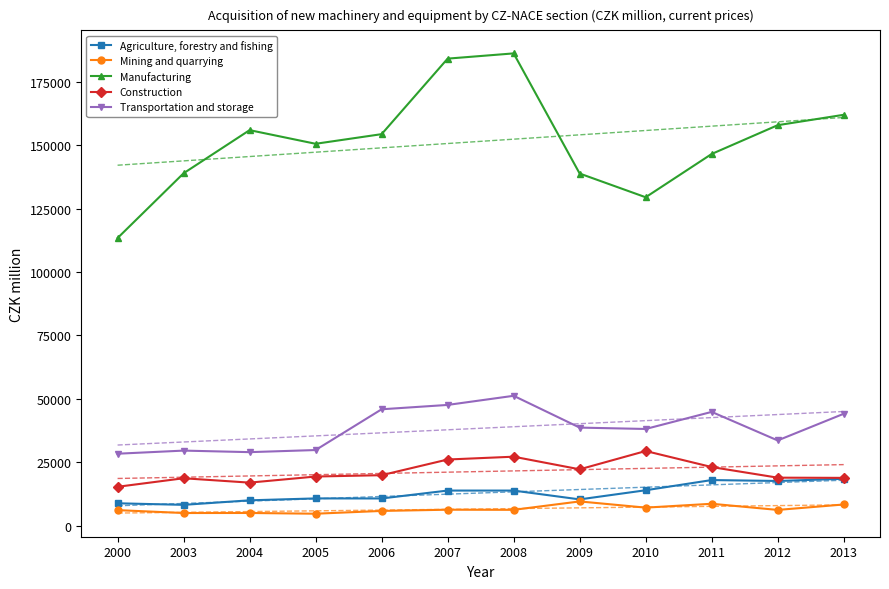

What is the difference between the Transportation and storage values at 2003 and 2010?

8532